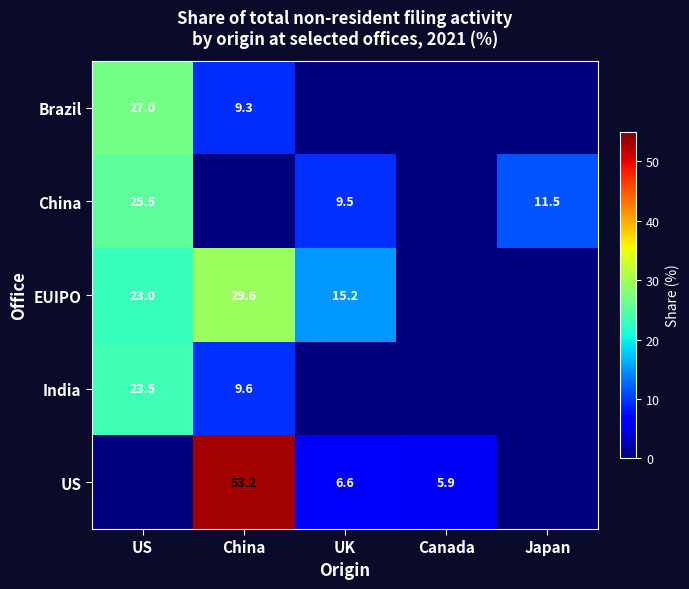

Is it true that China equals 20.2 at Japan?

False